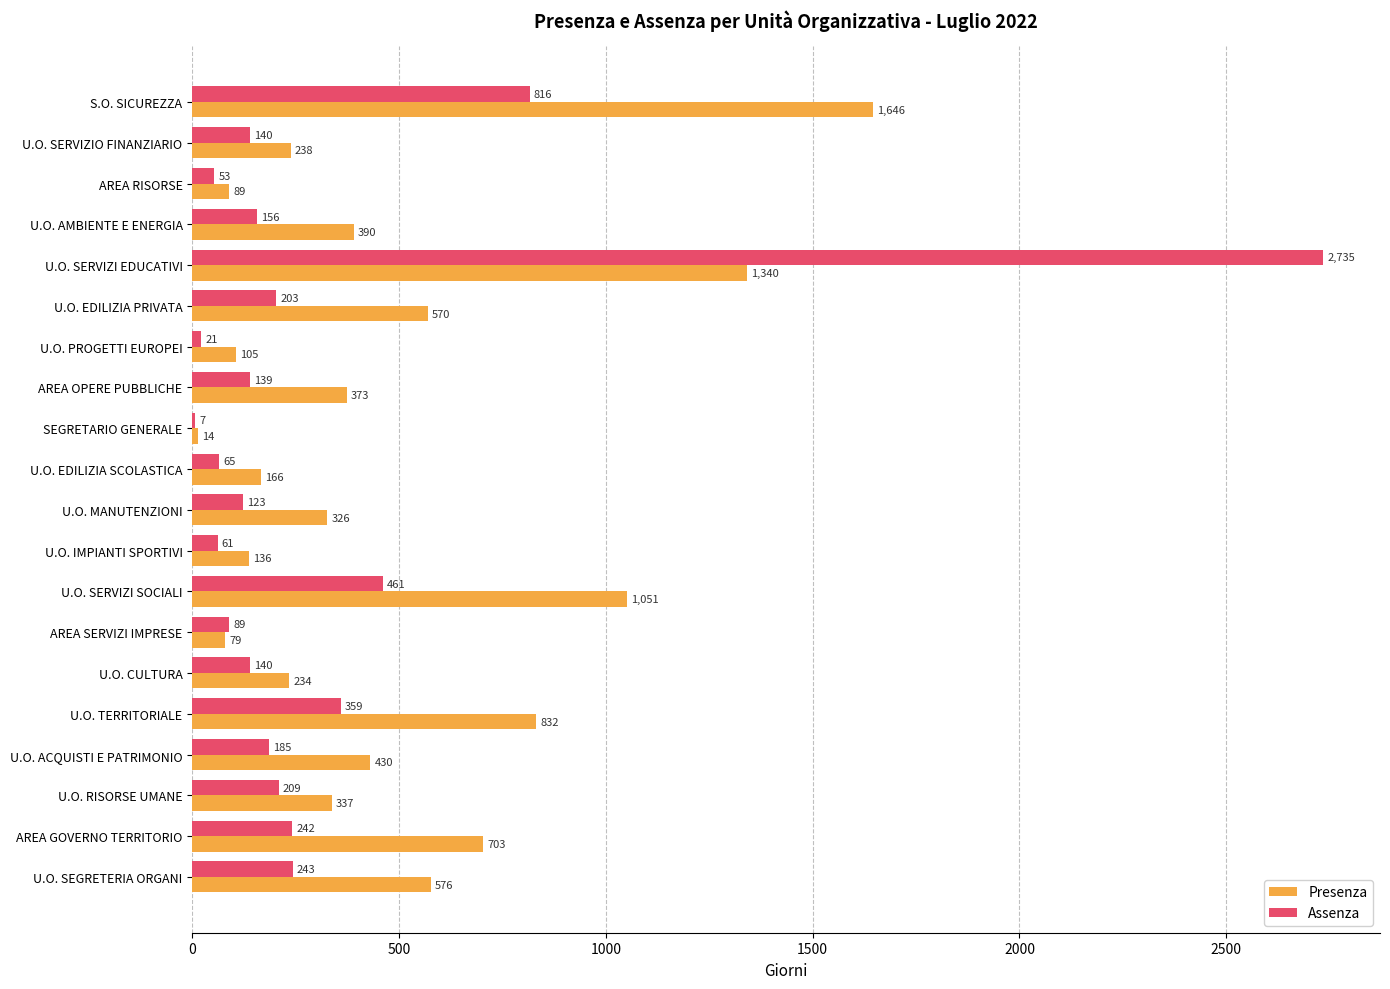

What is the total value across all series at U.O. MANUTENZIONI?

449